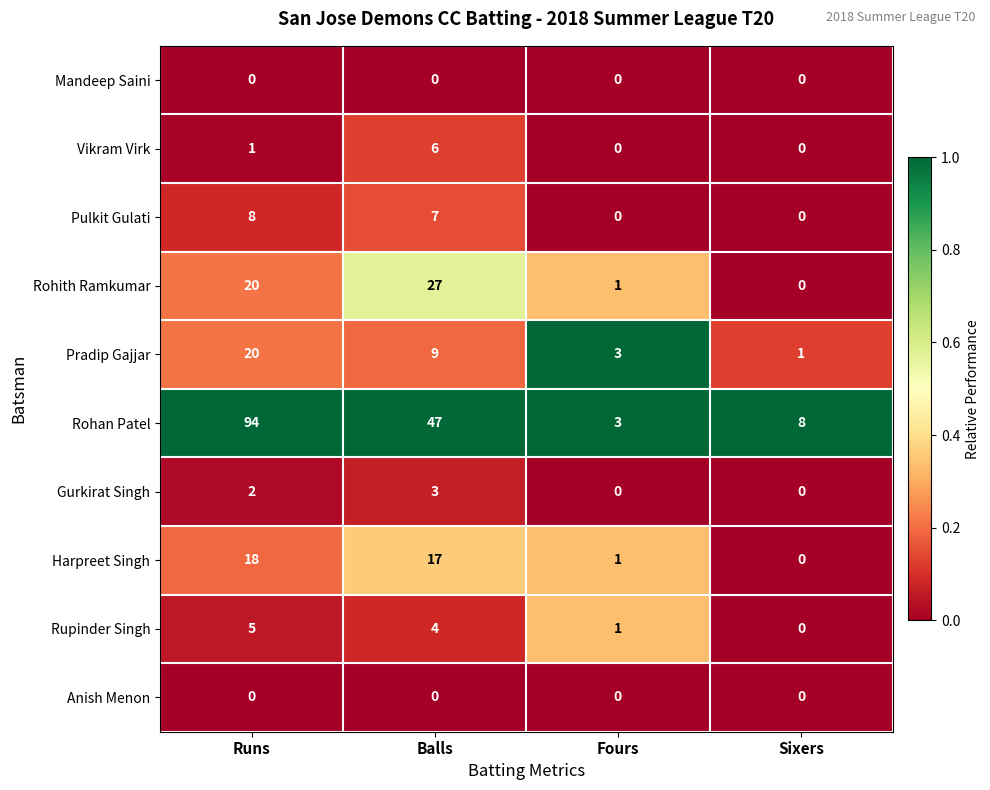

At which label is Rohan Patel closest to 48?

Balls